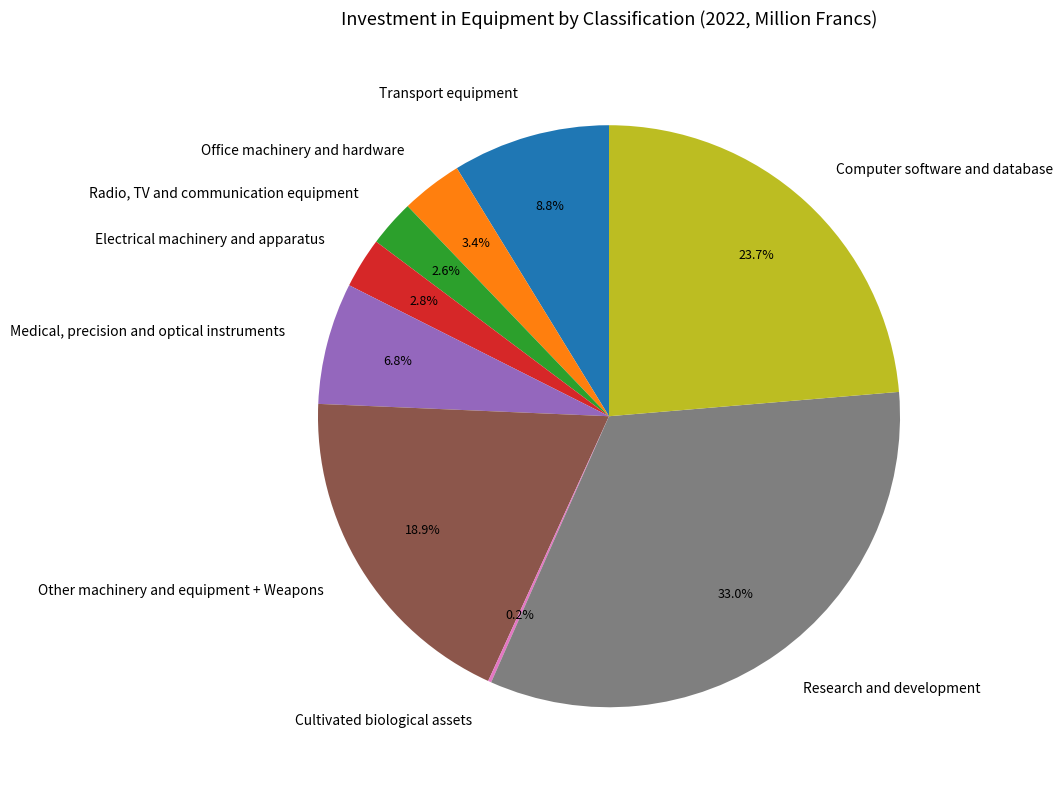

Combined, what portion of the pie is Other machinery and equipment + Weapons and Electrical machinery and apparatus?

21.7%